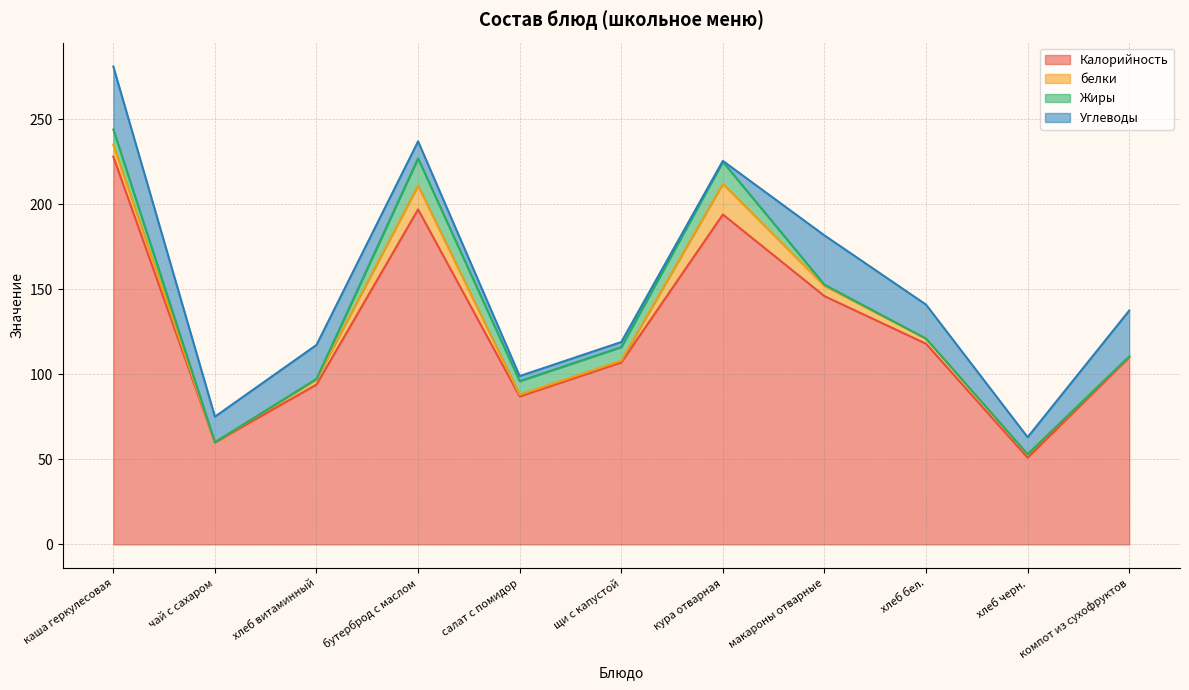

What is the label of the 2nd point from the right?

хлеб черн.